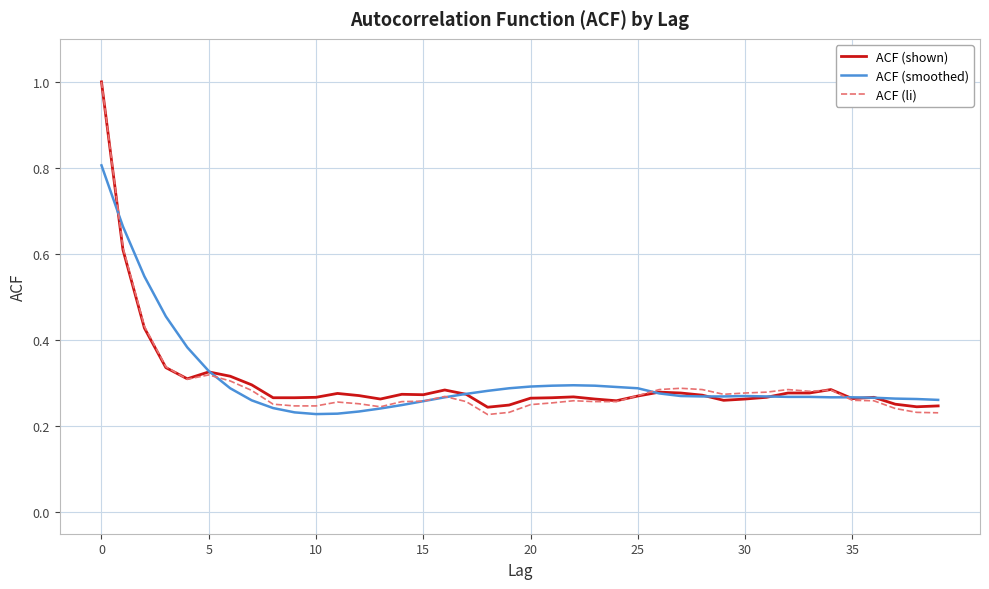

True or false: ACF (smoothed) and ACF (li) intersect in this chart.

True